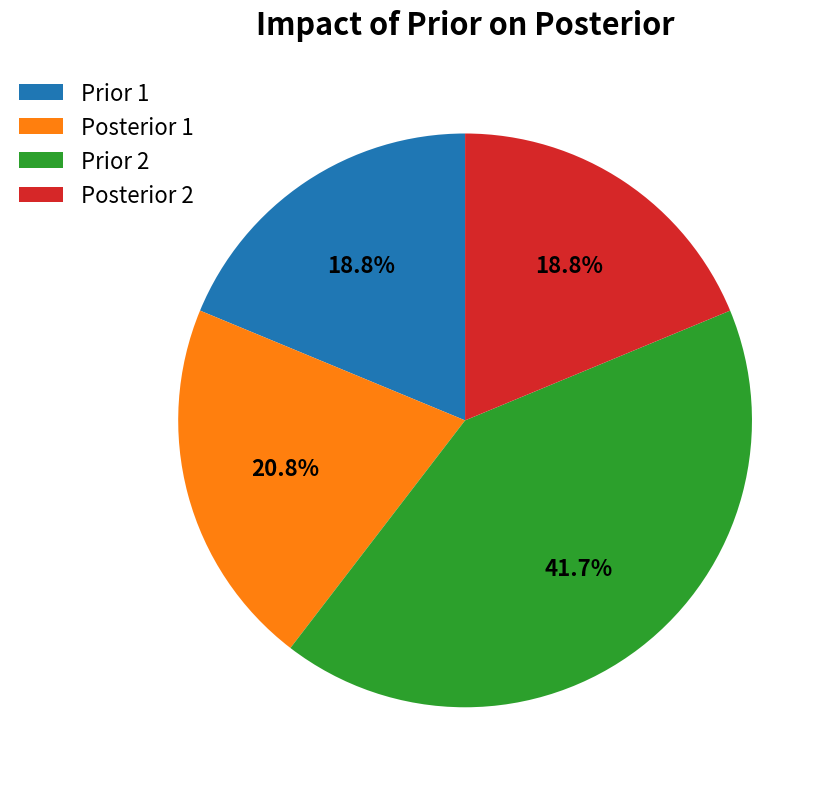

Does any single category account for the majority?

No